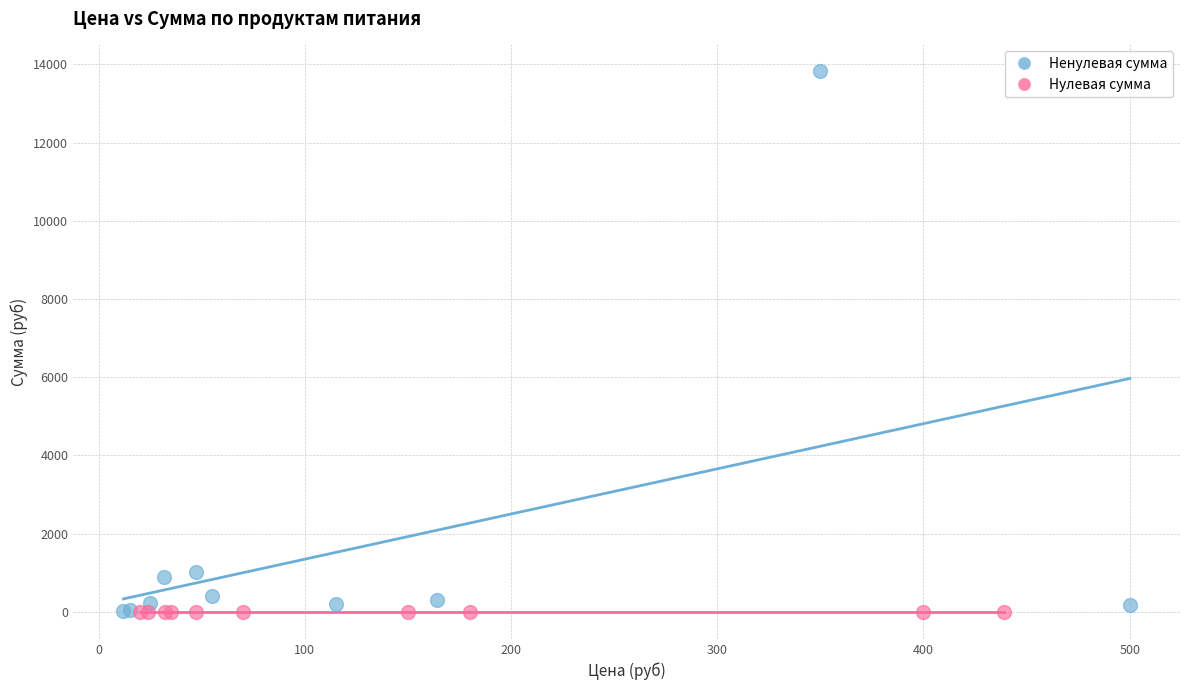

Which series reaches the maximum Y coordinate?

Ненулевая сумма